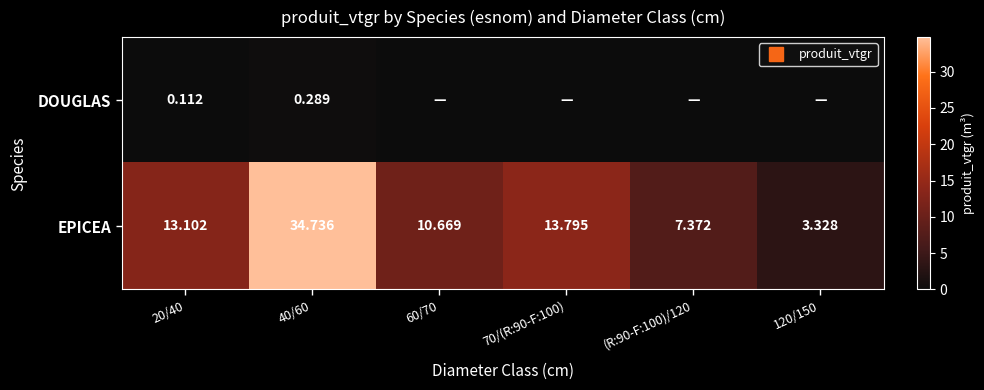

List the series in order of their peak value, lowest first.

DOUGLAS, EPICEA